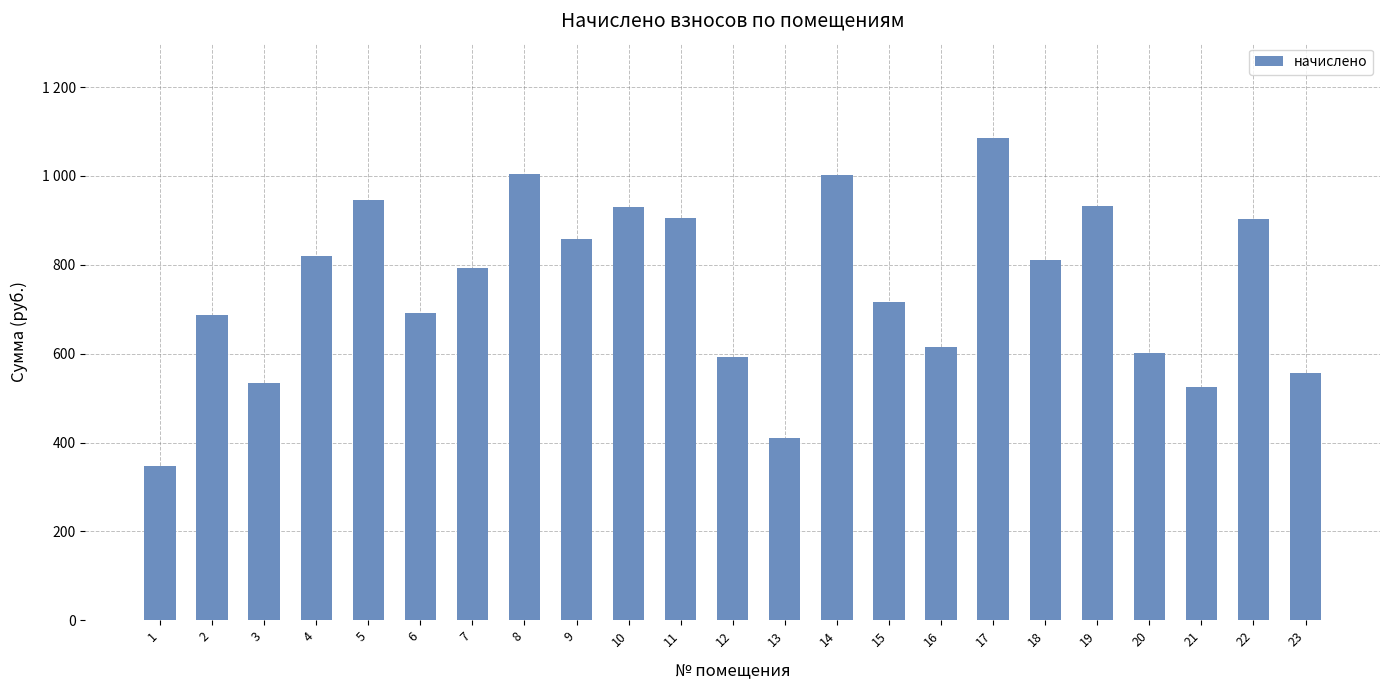

Are the bars horizontal?

No